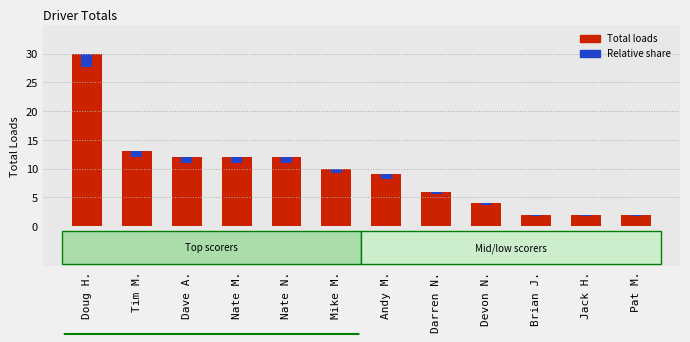

At how many categories does at least one series exceed 13?

1